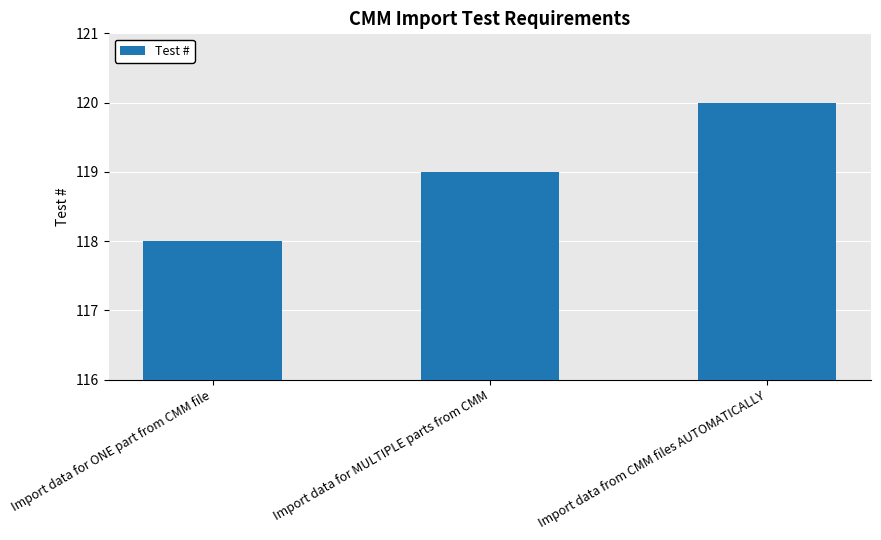

What is the difference between the maximum and second lowest values?

1